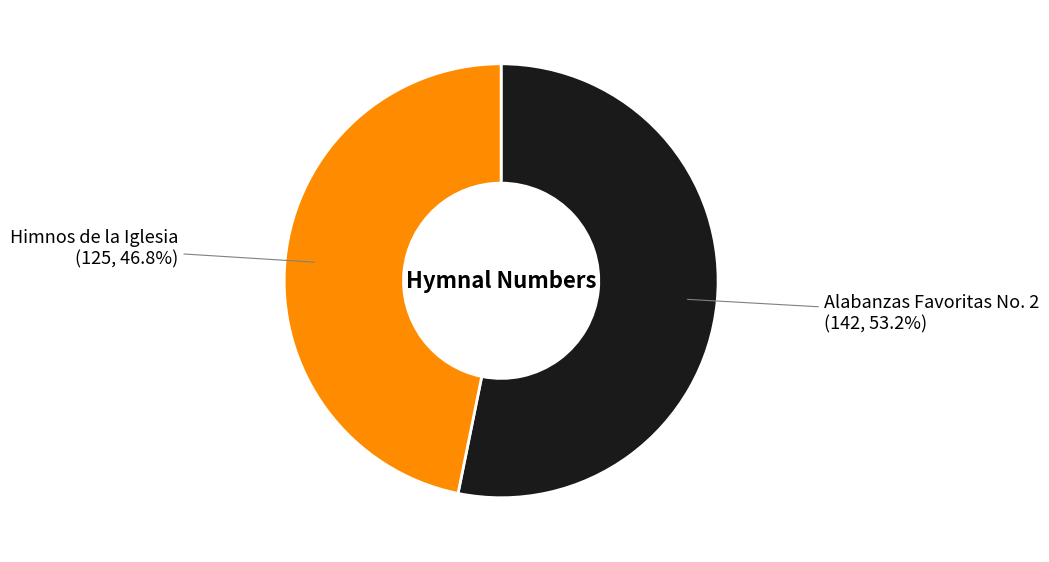

To the nearest percent, what percentage of the pie is Himnos de la Iglesia?

47%